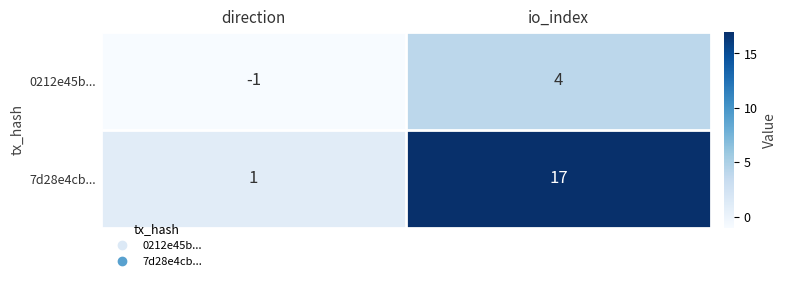

At direction, list the series in order from largest to smallest.

7d28e4cb..., 0212e45b...